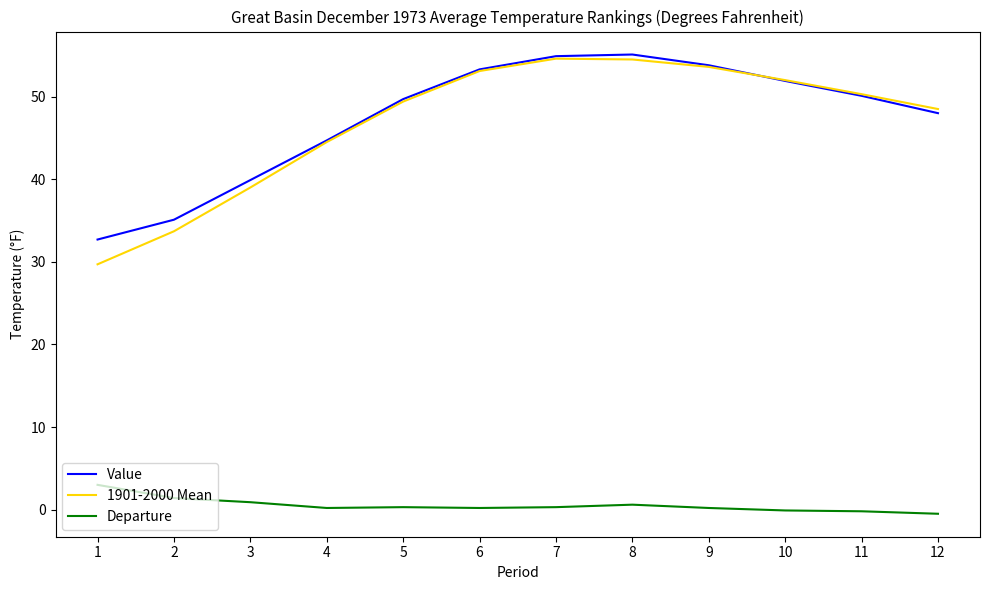

Which category has the highest value in the Departure series?

1